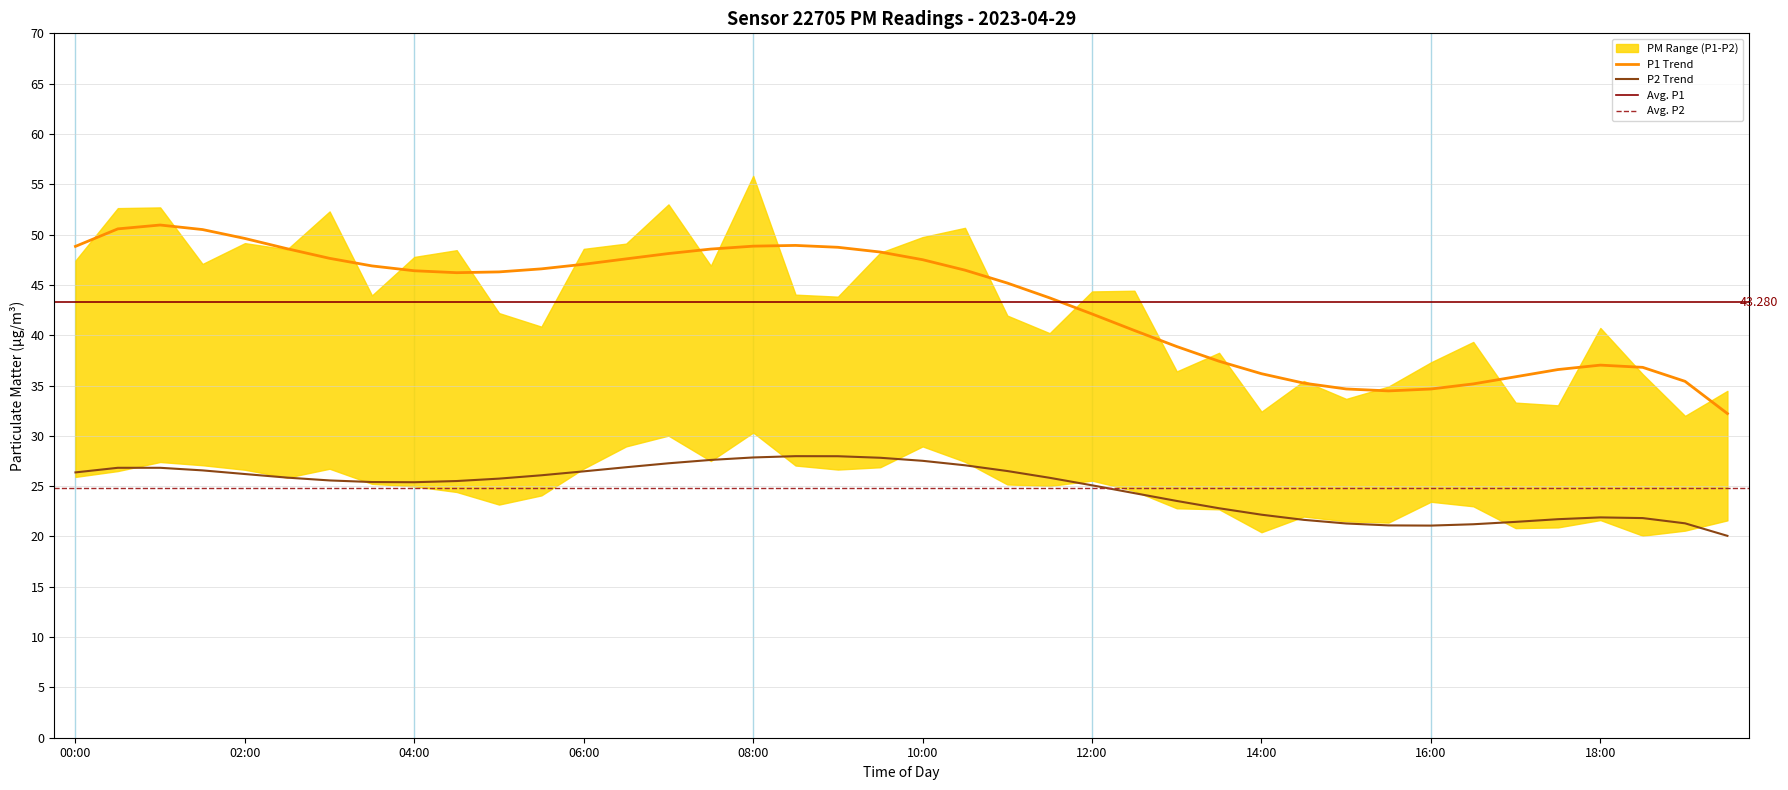

True or false: P2 and P1 intersect in this chart.

False